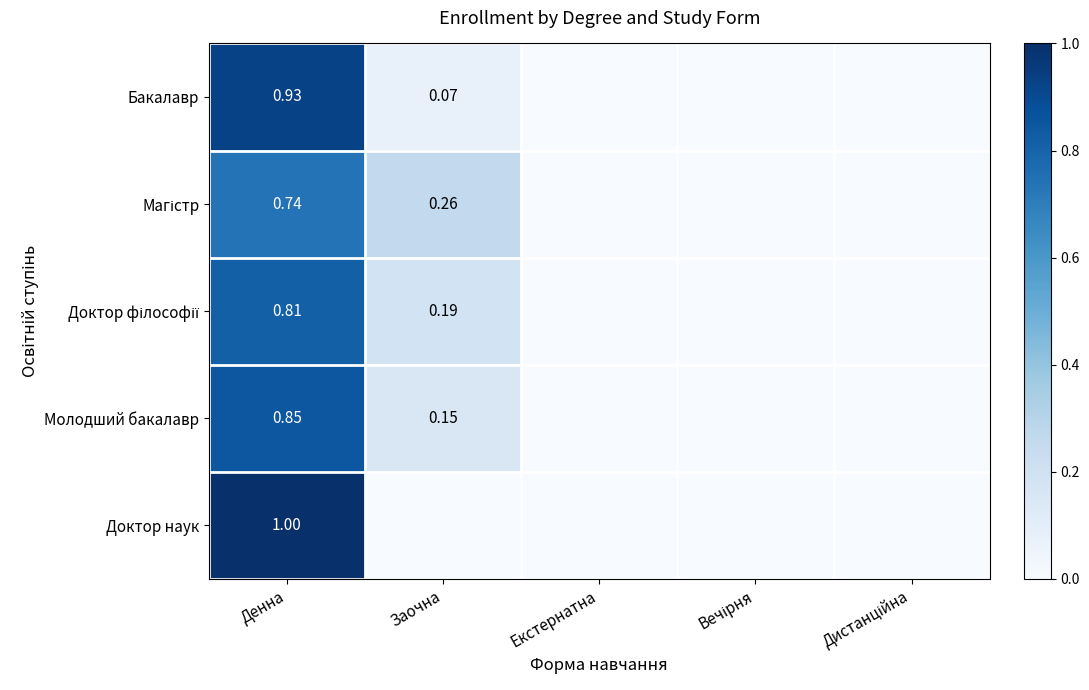

Is the value of Бакалавр at Денна greater than the value of Молодший бакалавр at Денна?

Yes